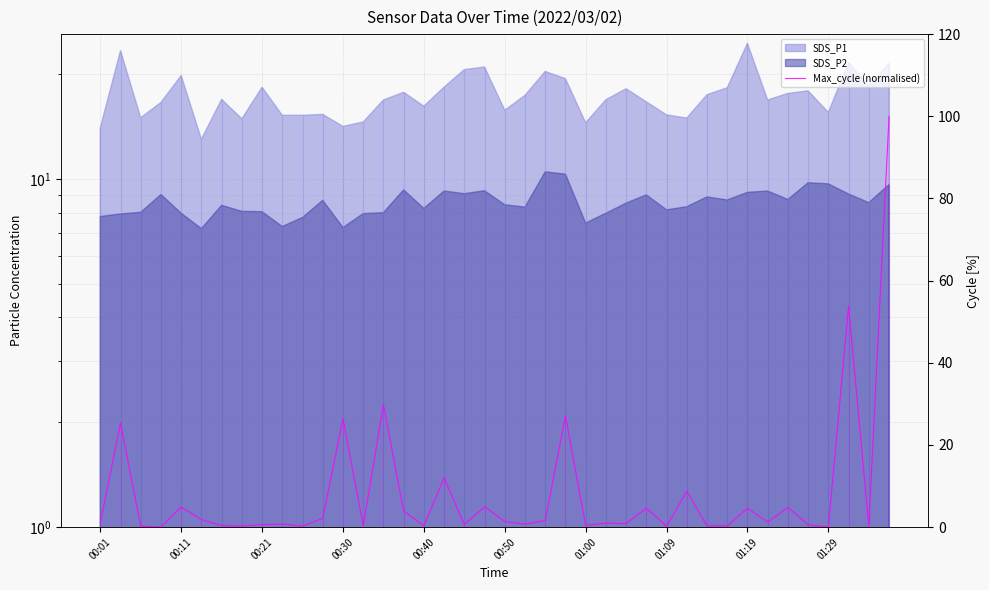

What is the value of the 14th point from the left?

0.4